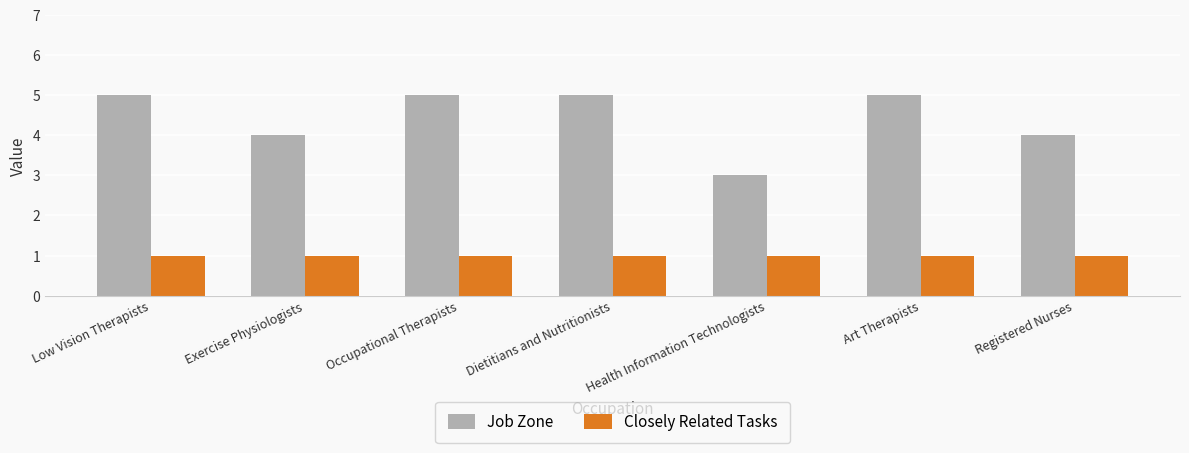

What is the lowest value of the Closely Related Tasks series?

1